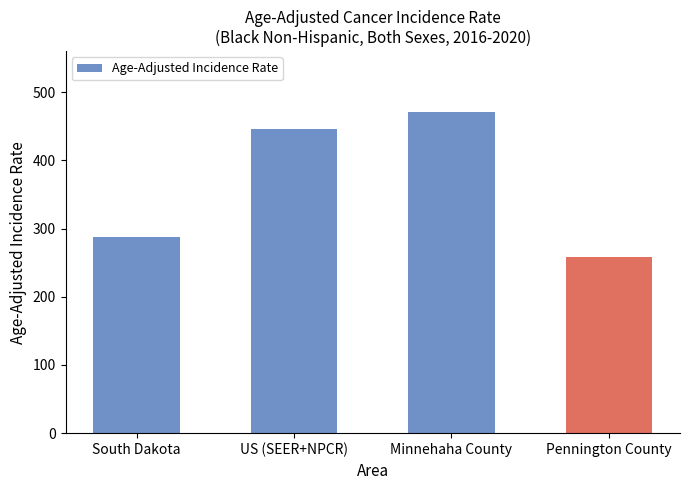

Reading left to right, list all the values displayed in this chart.

South Dakota=287.4	US (SEER+NPCR)=445.9	Minnehaha County=470.4	Pennington County=257.8